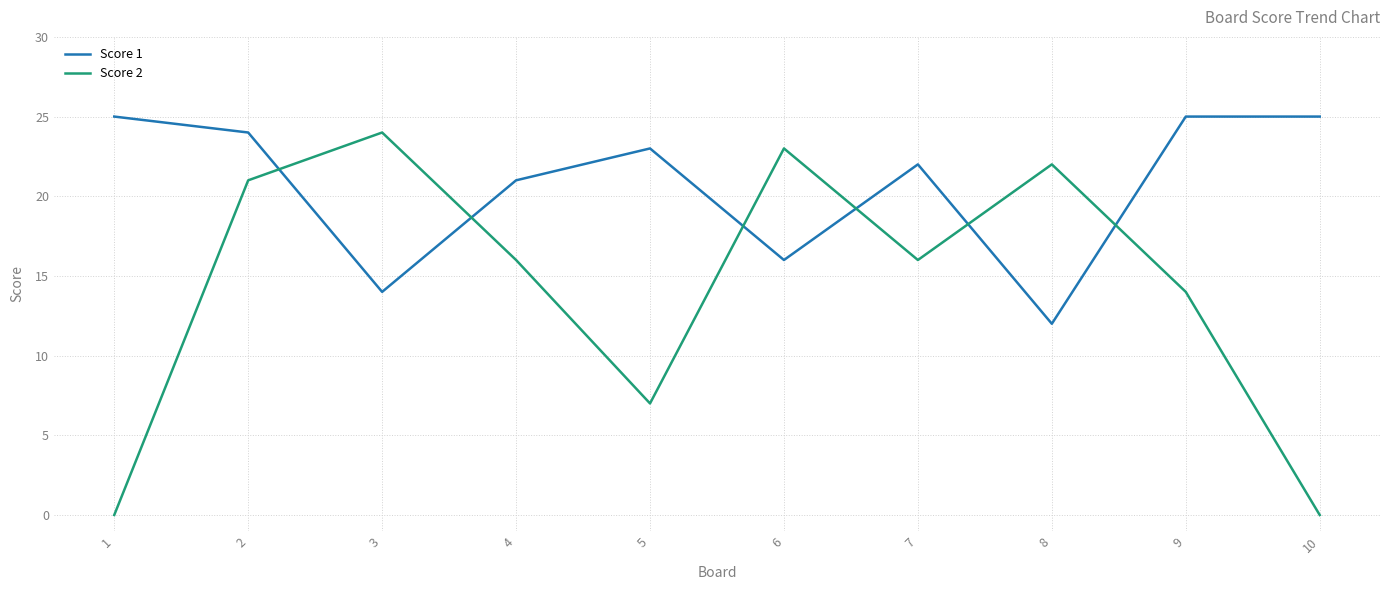

Reading left to right, list all the values displayed in this chart.

Score 1: 25	24	14	21	23	16	22	12	25	25
Score 2: 0	21	24	16	7	23	16	22	14	0